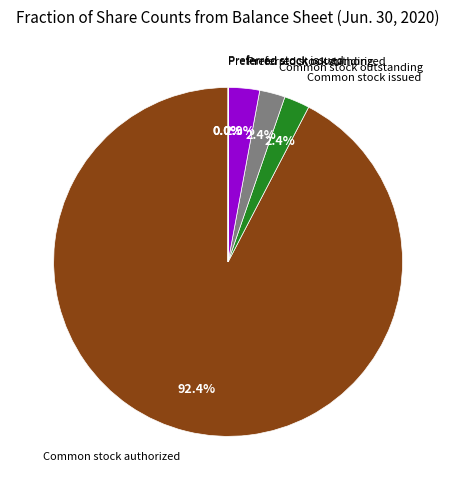

Is there any slice that represents more than half of the pie?

Yes